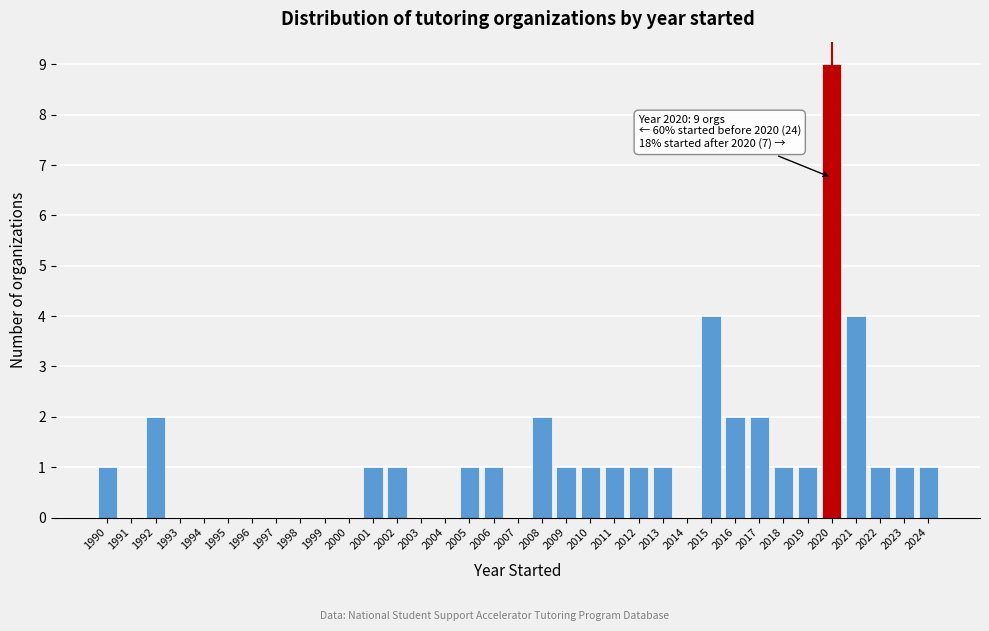

What is the sum of the values at 2009 and 2017?

3